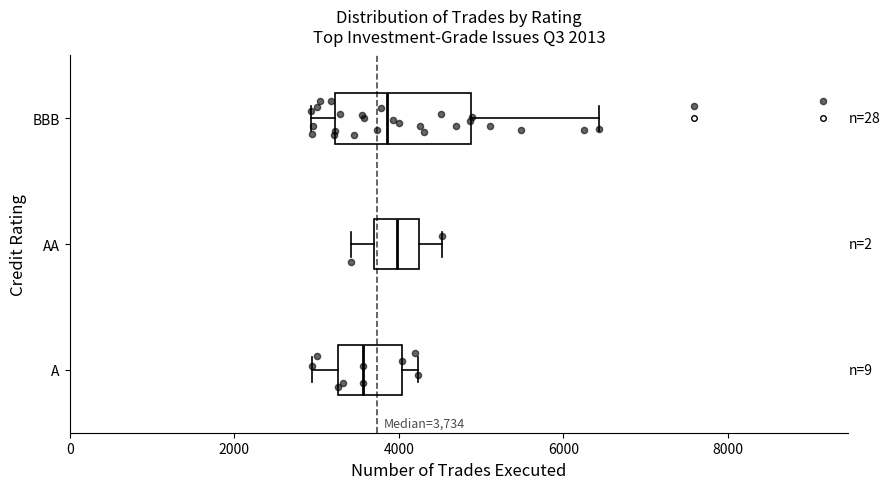

Comparing the boxes themselves (not the whiskers), which one is the widest?

BBB